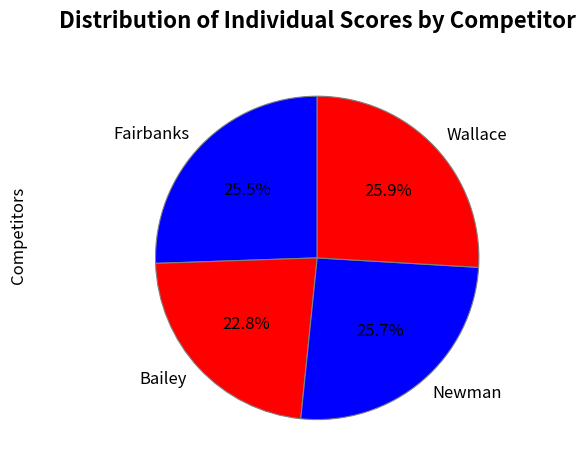

Do Bailey and Newman together represent more than half of the pie?

No